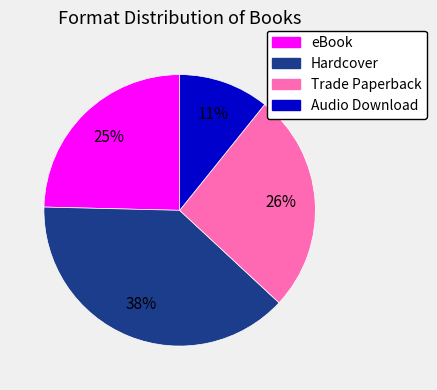

To the nearest percent, what percentage of the pie is Trade Paperback?

26%